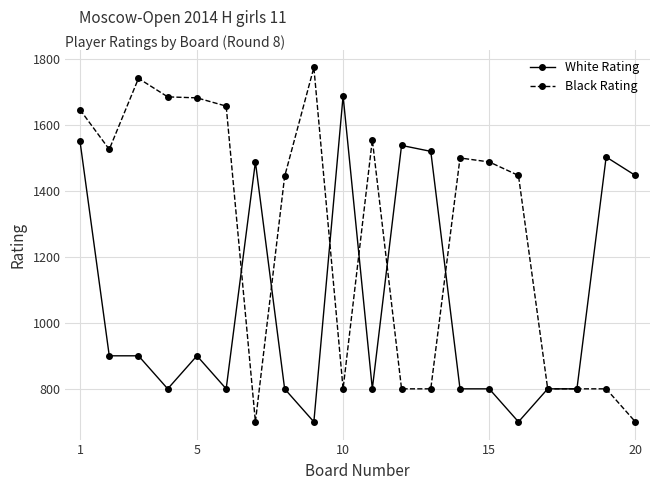

At how many categories does at least one series exceed 756?

20